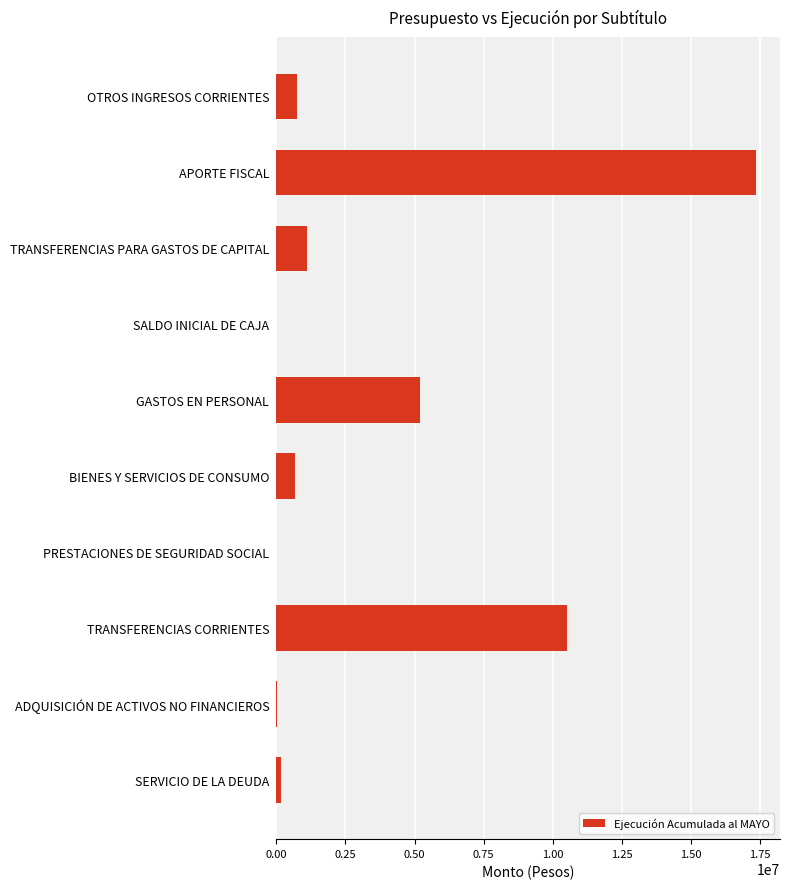

Between ADQUISICIÓN DE ACTIVOS NO FINANCIEROS and TRANSFERENCIAS CORRIENTES, which is larger?

TRANSFERENCIAS CORRIENTES